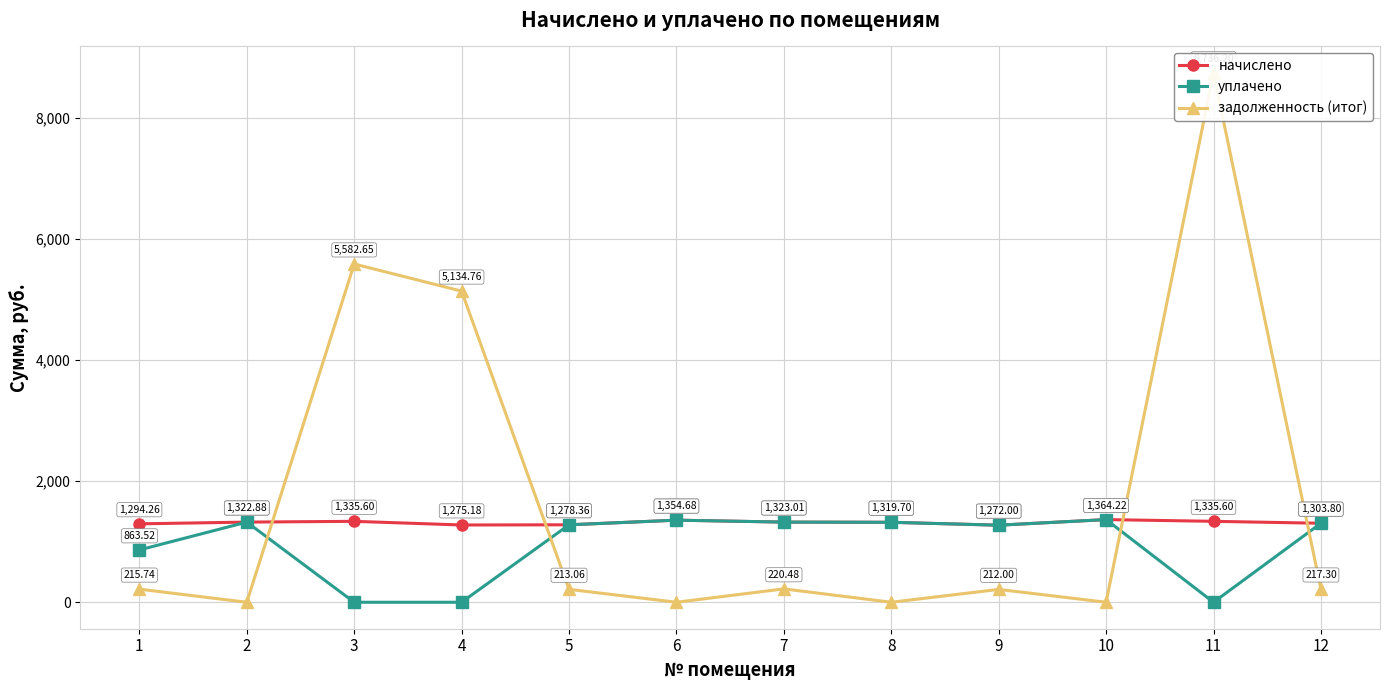

Which category has the highest value across all series?

11